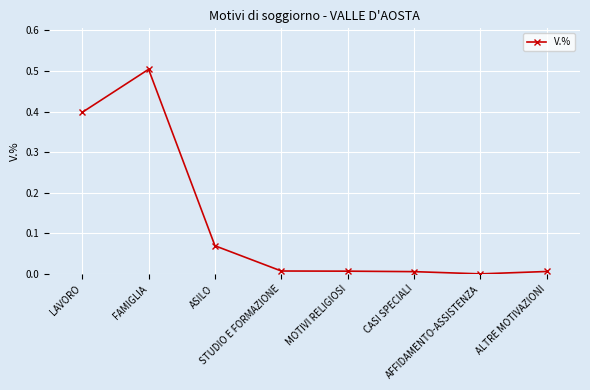

What is the difference between the maximum and minimum values?

0.5